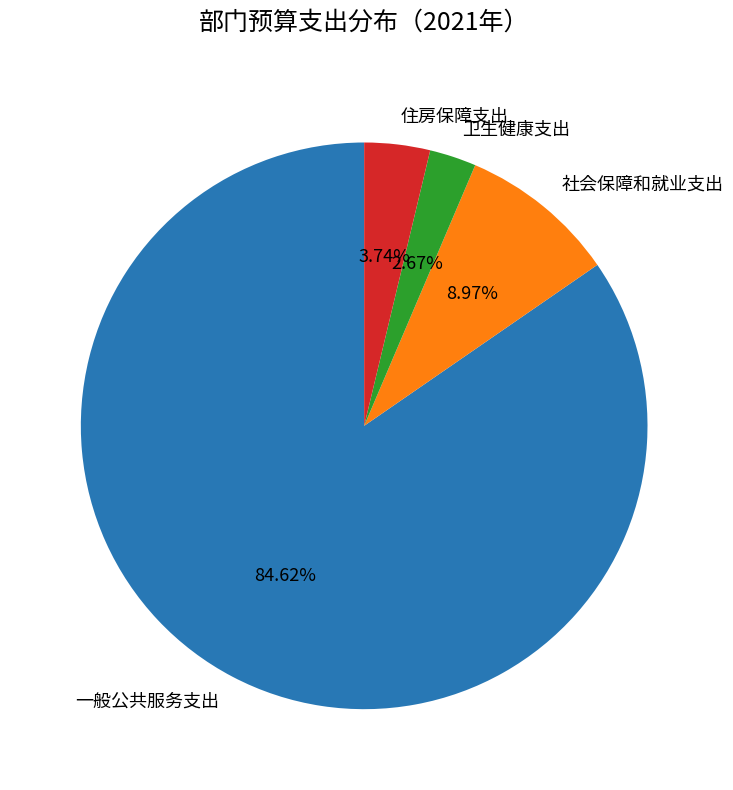

Which category has the smallest portion of the pie?

卫生健康支出